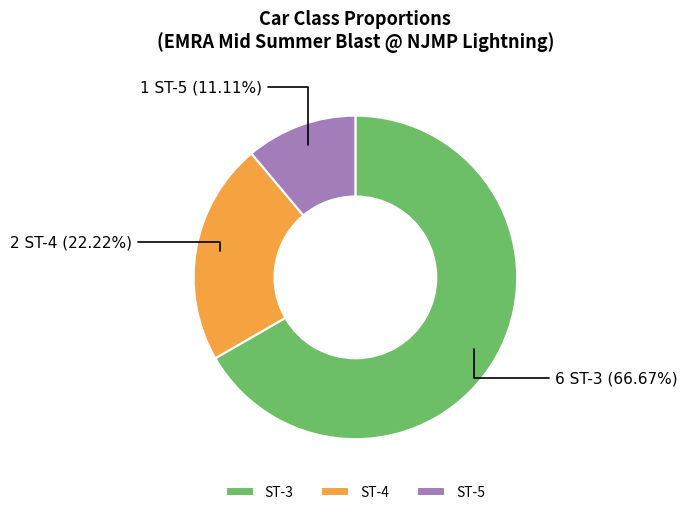

How many segments does this pie chart have?

3